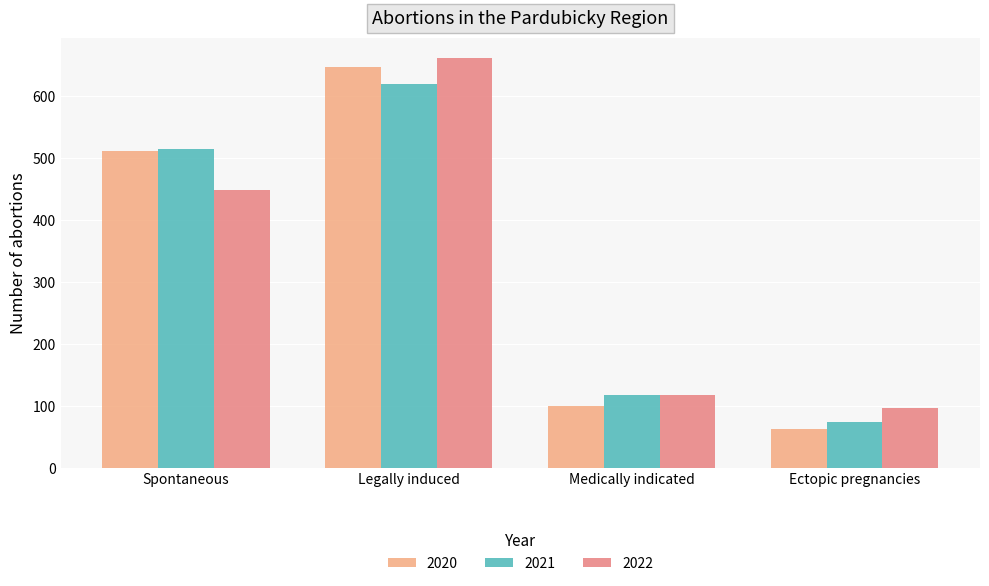

What is the lowest value of the 2021 series?

75